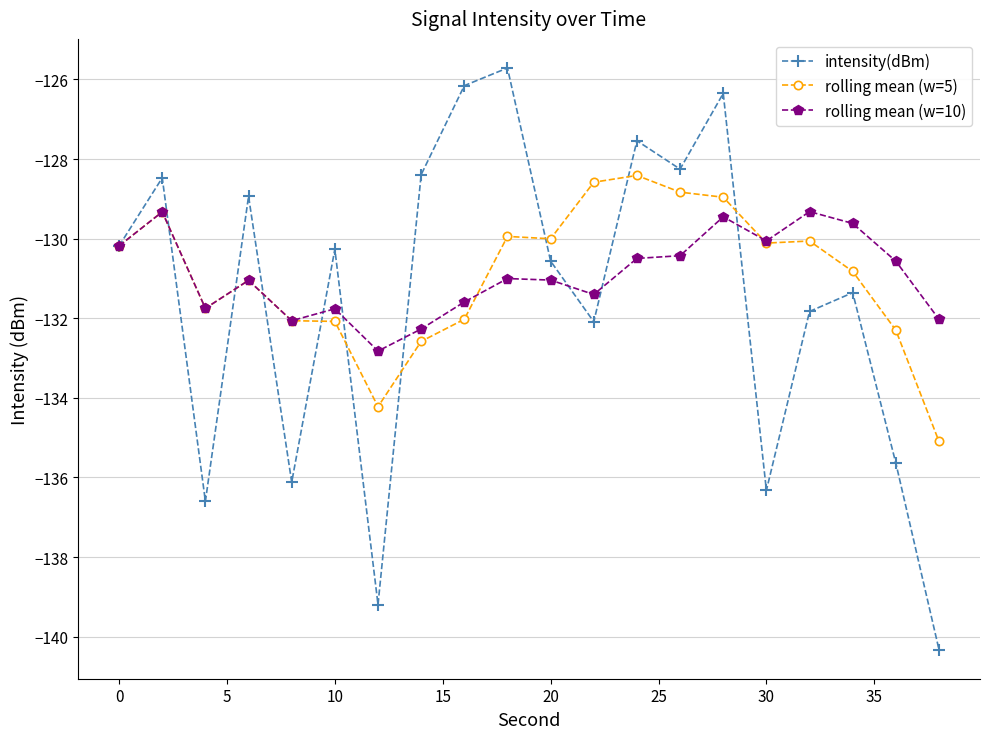

Rank the series by their maximum value, from lowest to highest.

rolling mean (w=10), rolling mean (w=5), intensity(dBm)